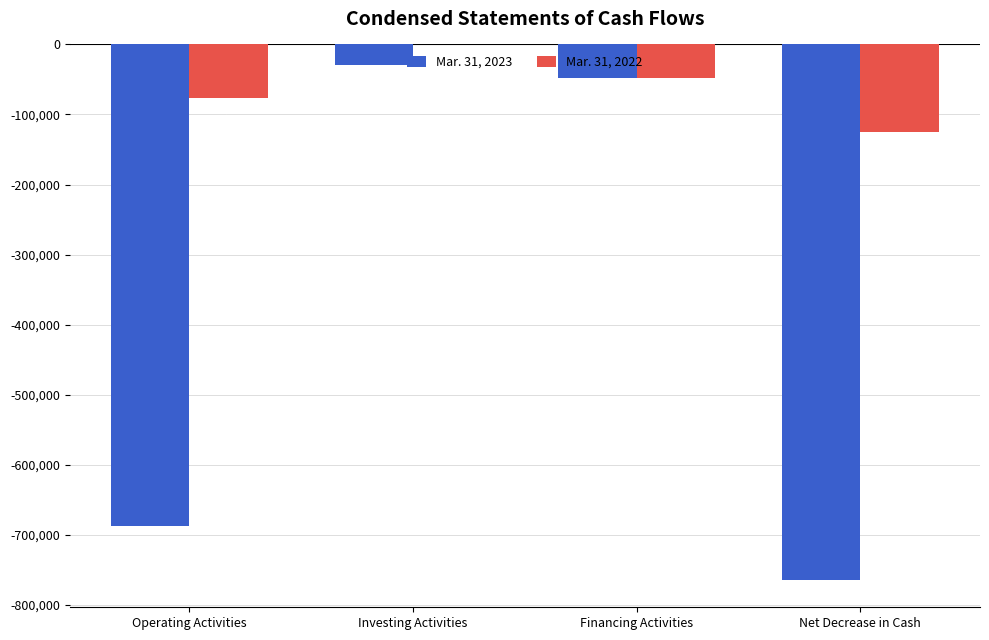

What is the sum of the Mar. 31, 2022 values at Operating Activities and Financing Activities?

-124316